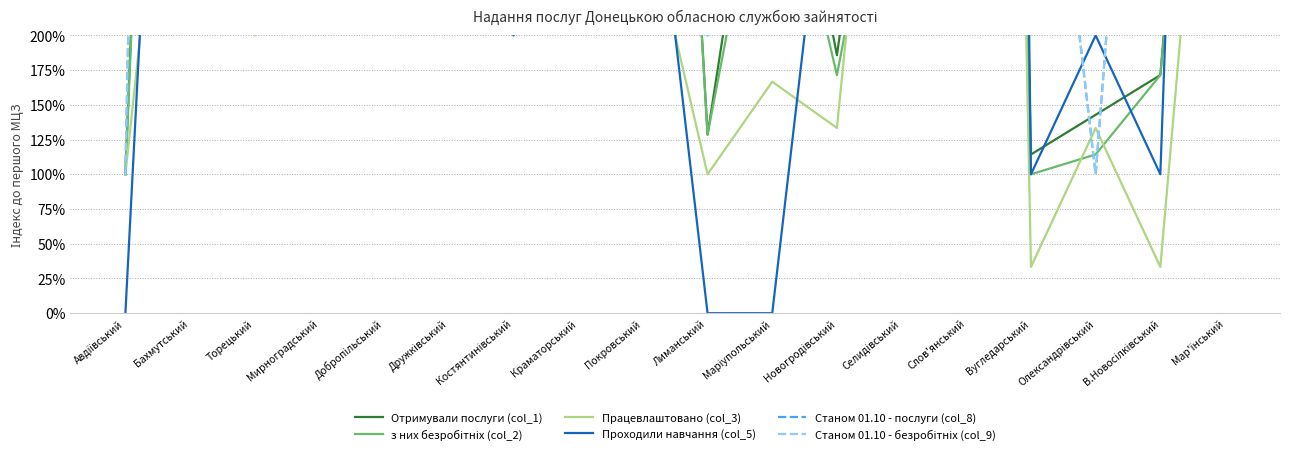

What position from the right is Авдіївський?

18